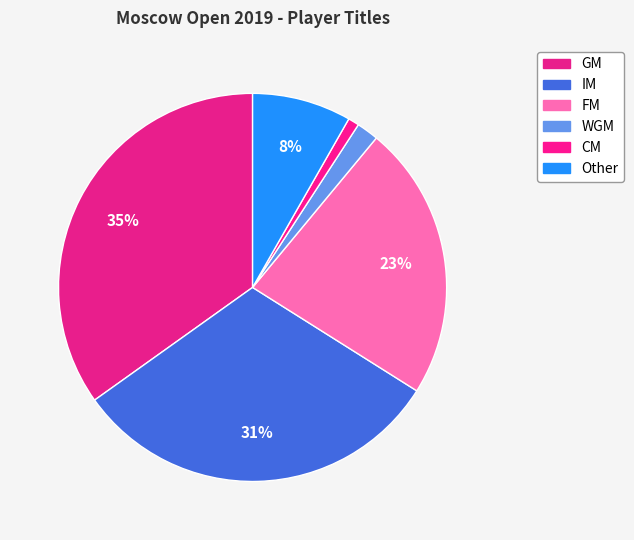

Is the sum of IM and WGM greater than half?

No